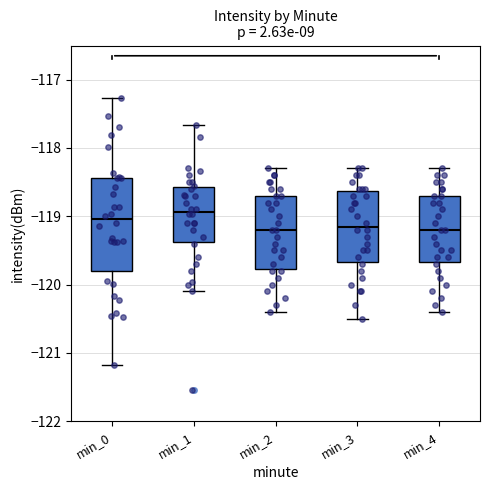

Reading left to right, read every box against the y-axis: the position of its median line, the range the box covers, and the ends of its whiskers. The values are not printed on the chart, so give them approximately, as read against the axis.

min_0: median -119.0, box -119.8 to -118.4, whiskers -121.2 to -117.3
min_1: median -118.9, box -119.4 to -118.6, whiskers -120.1 to -117.7
min_2: median -119.2, box -119.8 to -118.7, whiskers -120.4 to -118.3
min_3: median -119.1, box -119.7 to -118.6, whiskers -120.5 to -118.3
min_4: median -119.2, box -119.7 to -118.7, whiskers -120.4 to -118.3